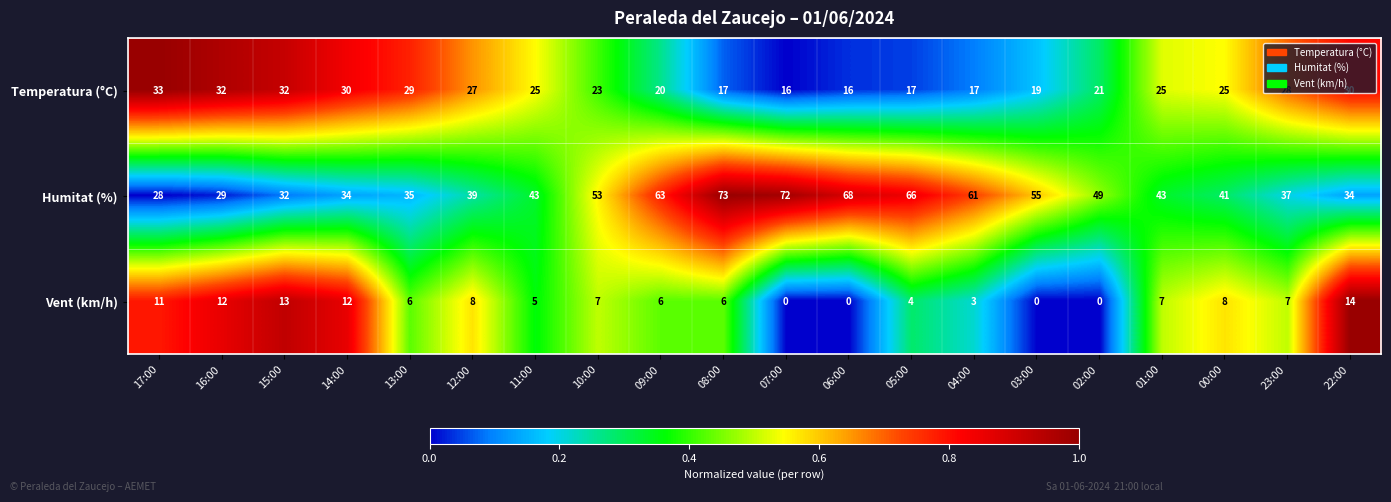

List the series in order of their overall mean, lowest first.

Vent (km/h), Temperatura (°C), Humitat (%)